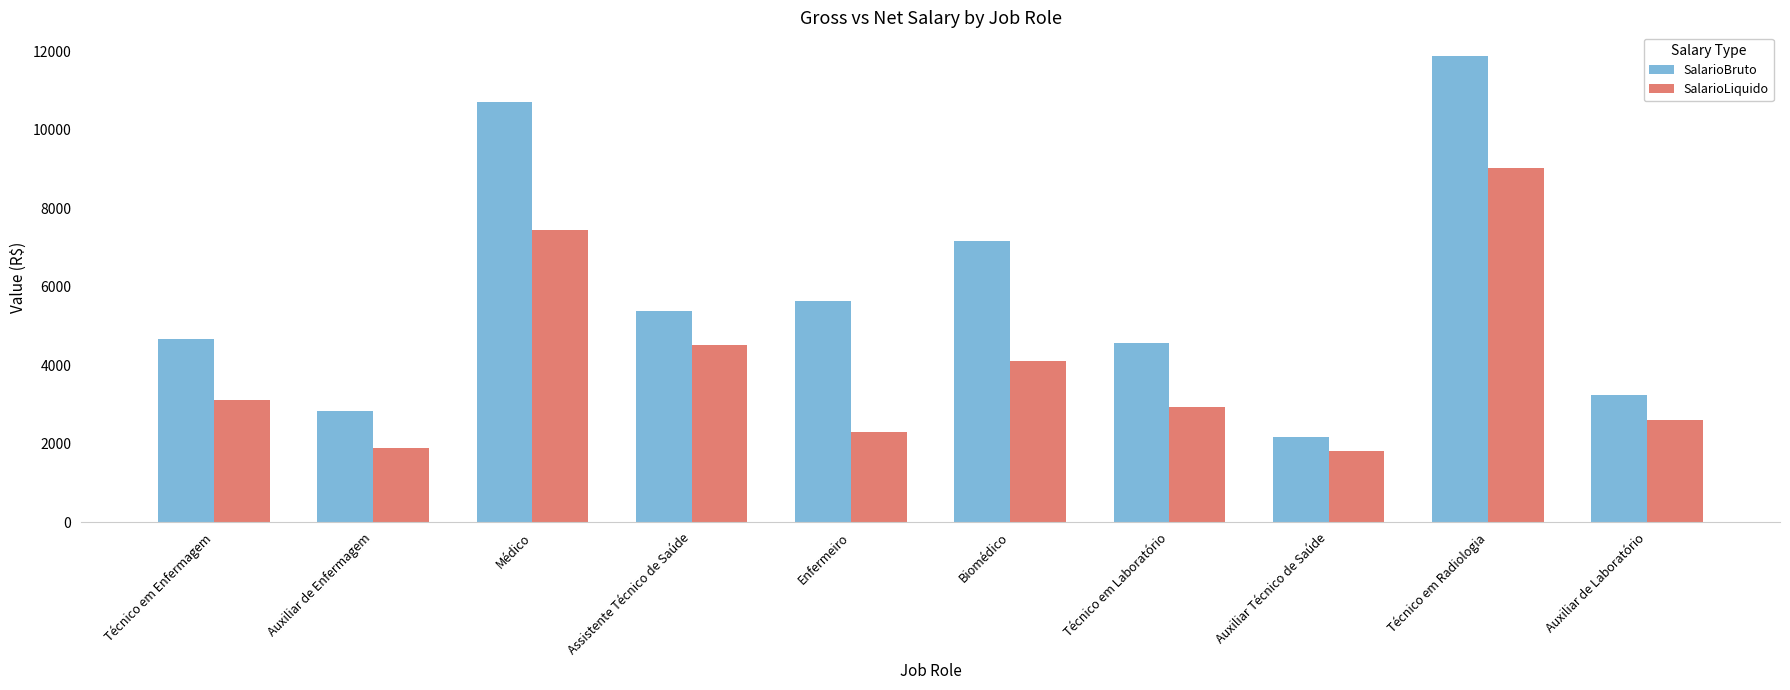

Between Médico and Auxiliar Técnico de Saúde, which series saw the biggest shift?

SalarioBruto